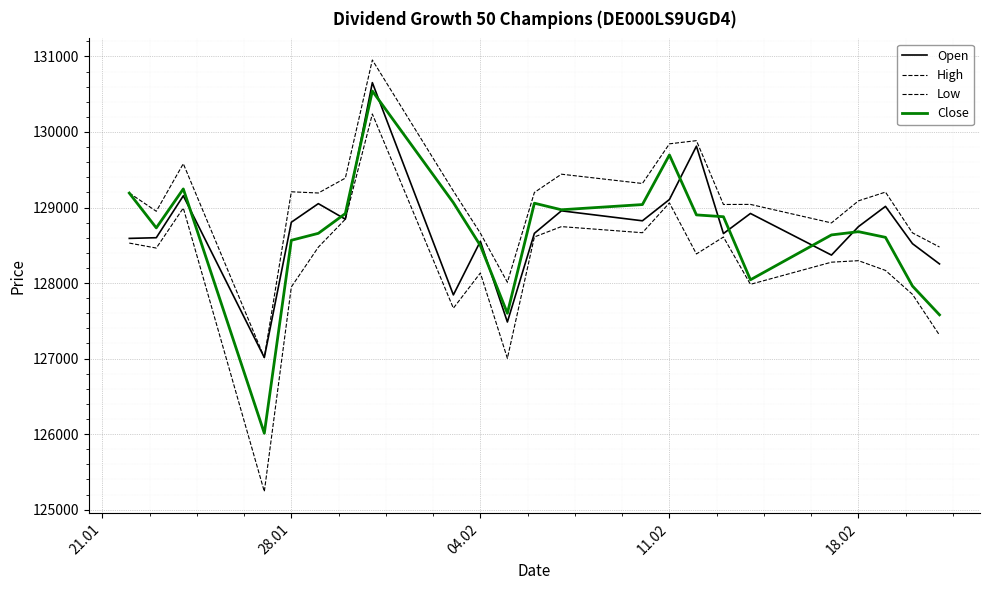

How many interior local peaks does the Open series have?

8